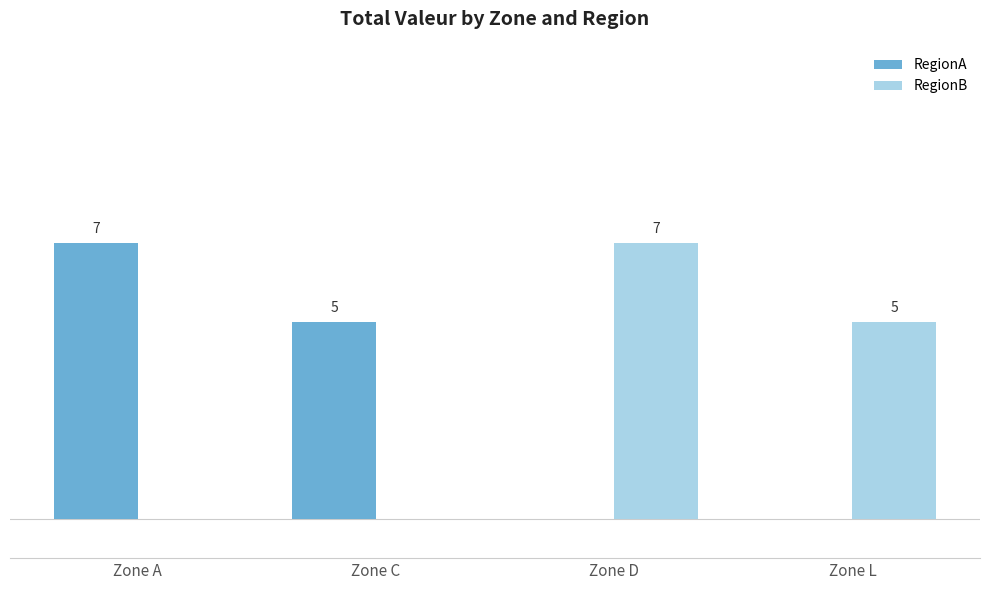

At which label does RegionB first exceed 5?

Zone D